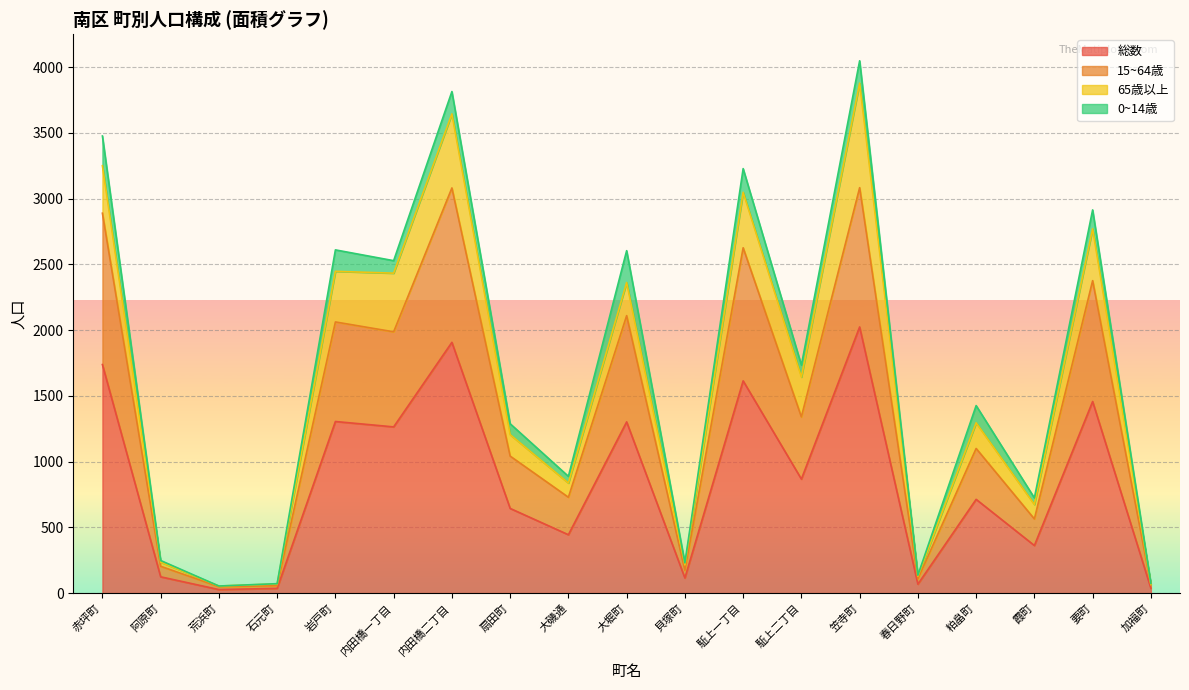

What is the highest value of the 総数 series?

2024